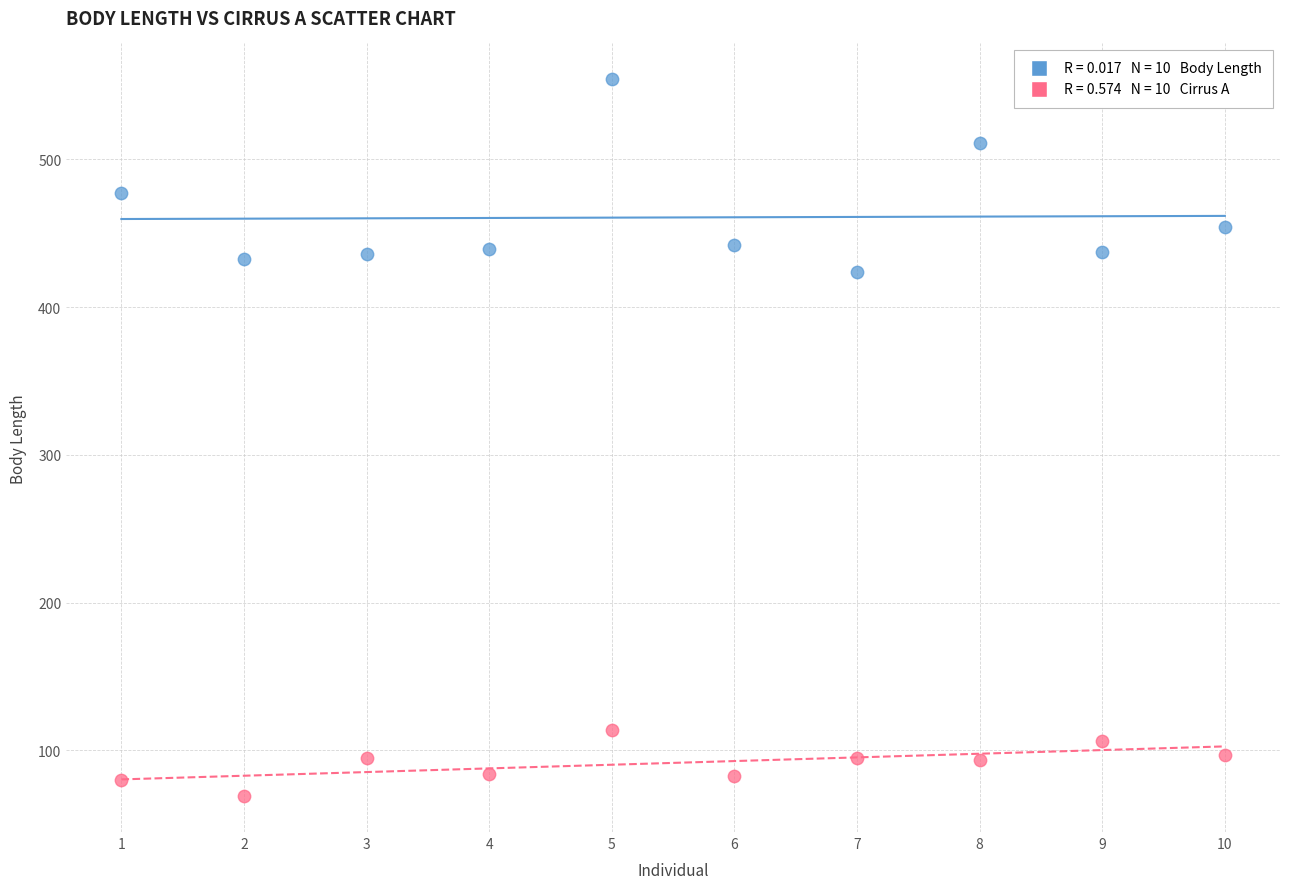

Across all data points, what is the range of Y values (max minus min)?

485.2